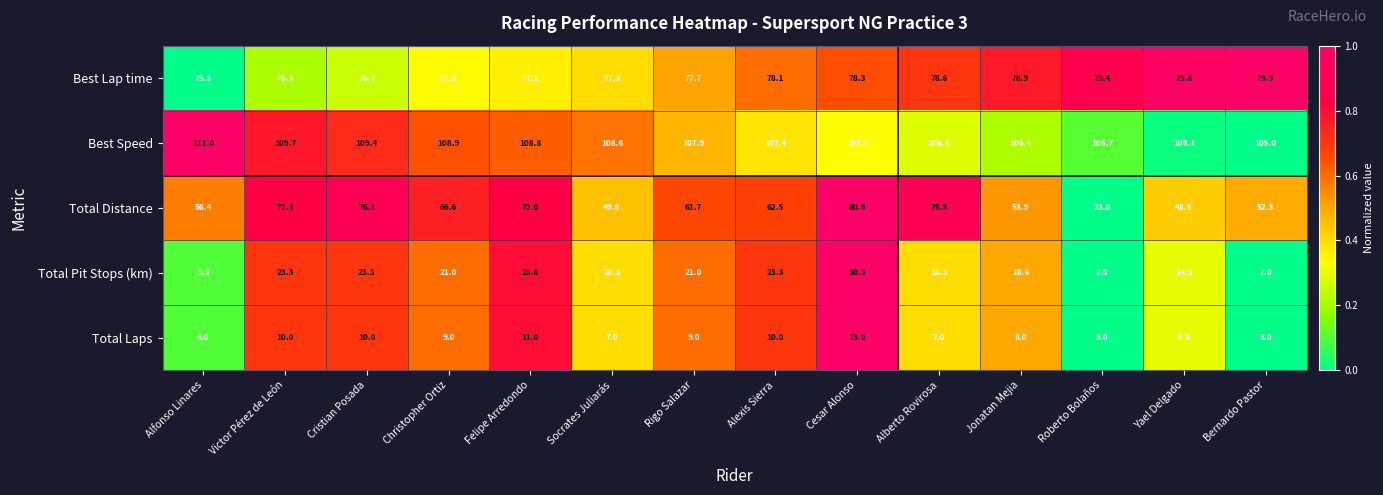

Rank the series at Bernardo Pastor from lowest to highest value.

Total Laps, Total Pit Stops (km), Total Distance, Best Lap time, Best Speed